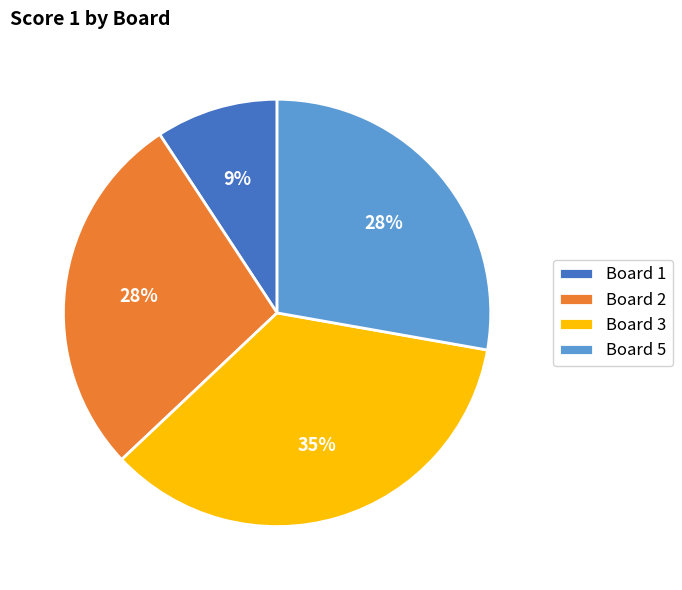

True or false: Board 5 accounts for 41% of the total.

False